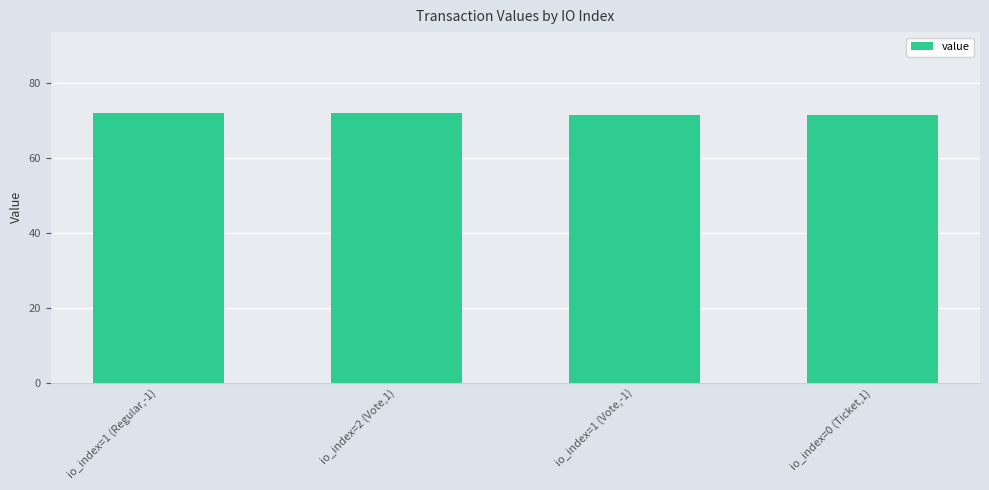

Reading right to left, transcribe all the data shown in this chart.

71.5	71.5	72.0	72.0